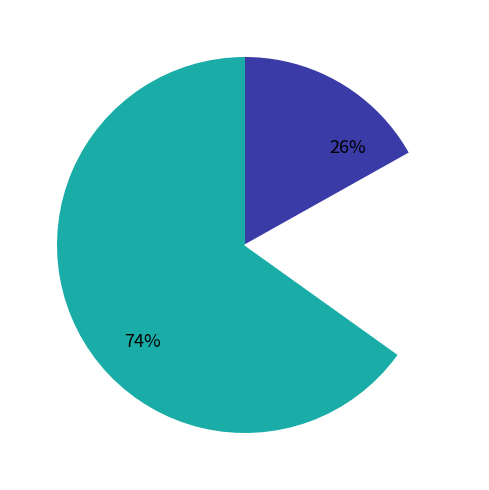

Does 4449 represent more than half of the total?

Yes